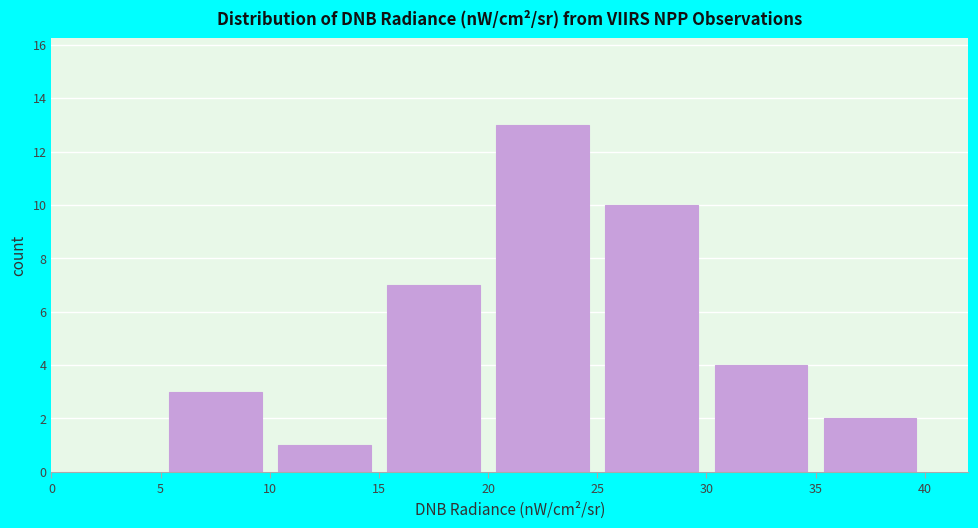

Reading left to right, list every bar in this chart as the range it spans on the x-axis followed by its height. The values are not printed on the chart, so give them approximately, as read against the axis.

0 to 5: 0
5 to 10: 3
10 to 15: 1
15 to 20: 7
20 to 25: 13
25 to 30: 10
30 to 35: 4
35 to 40: 2